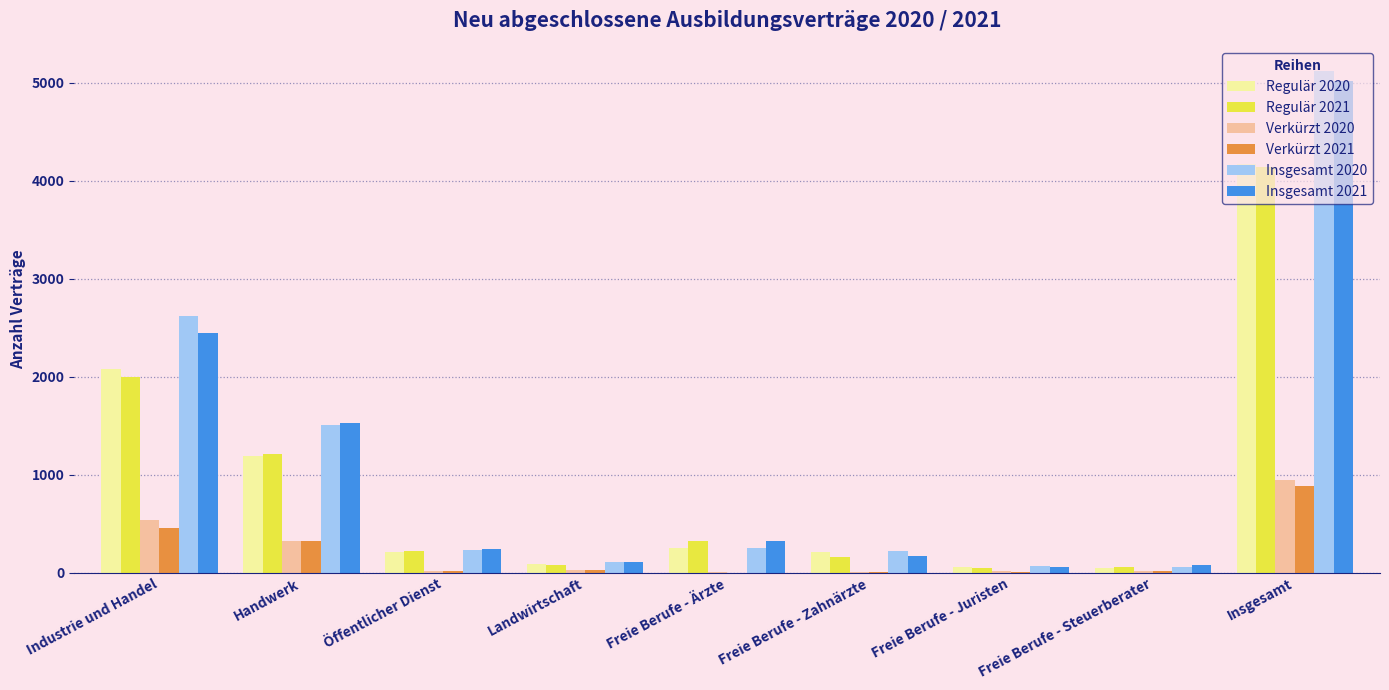

True or false: Regulär 2020 has a value of 210 at Öffentlicher Dienst.

True